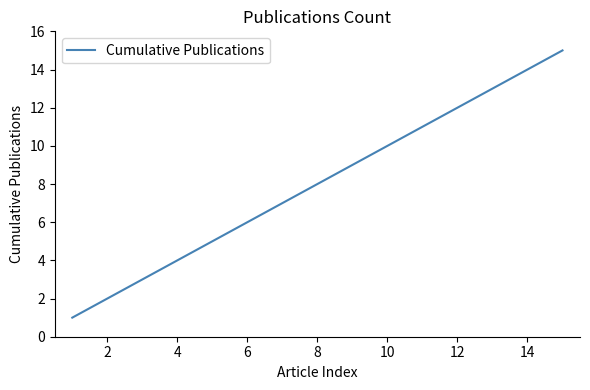

What is the maximum value shown in the chart?

15